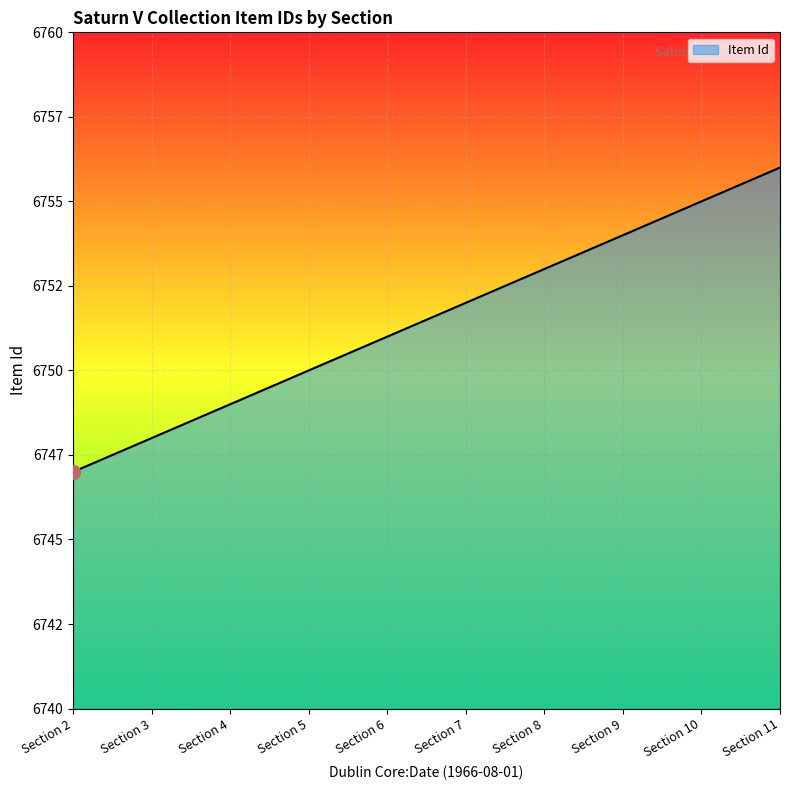

What is the approximate value at Section 6?

6751